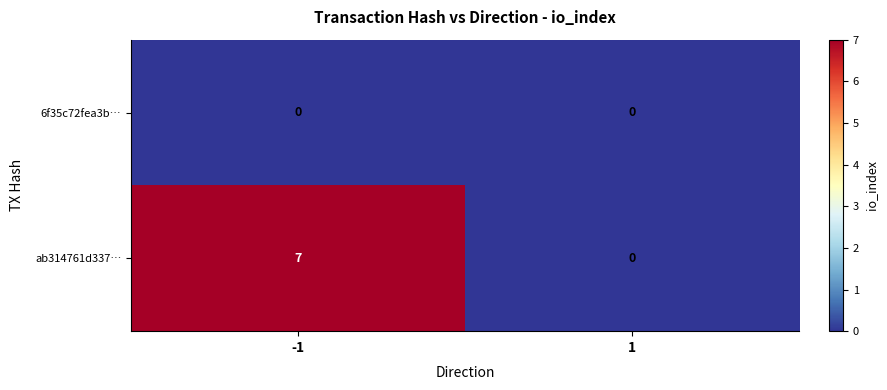

List the series in order of their overall mean, lowest first.

6f35c72fea3b…, ab314761d337…